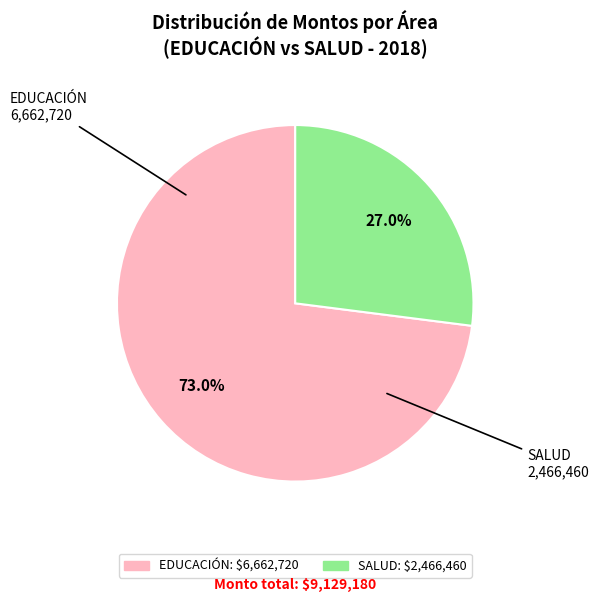

How many slices are in this pie chart?

2